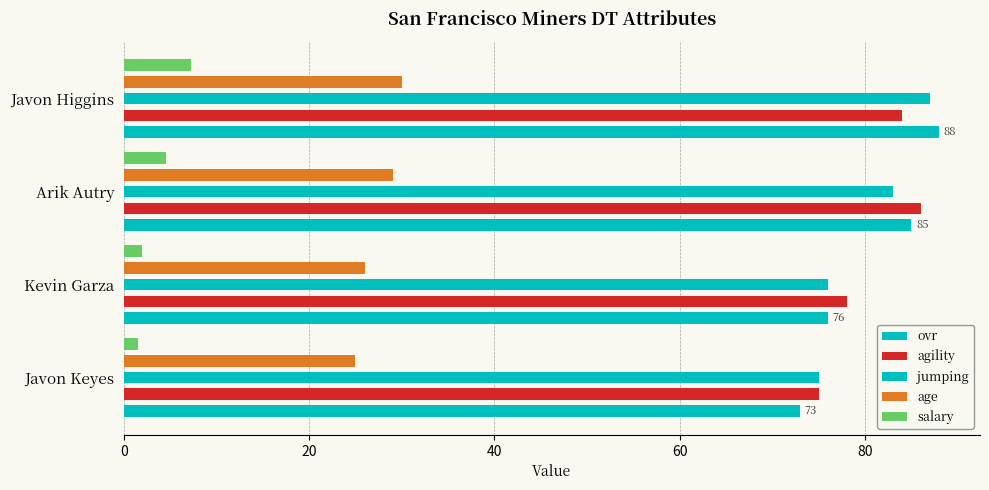

Is the value of jumping at Javon Keyes greater than the value of ovr at Kevin Garza?

No